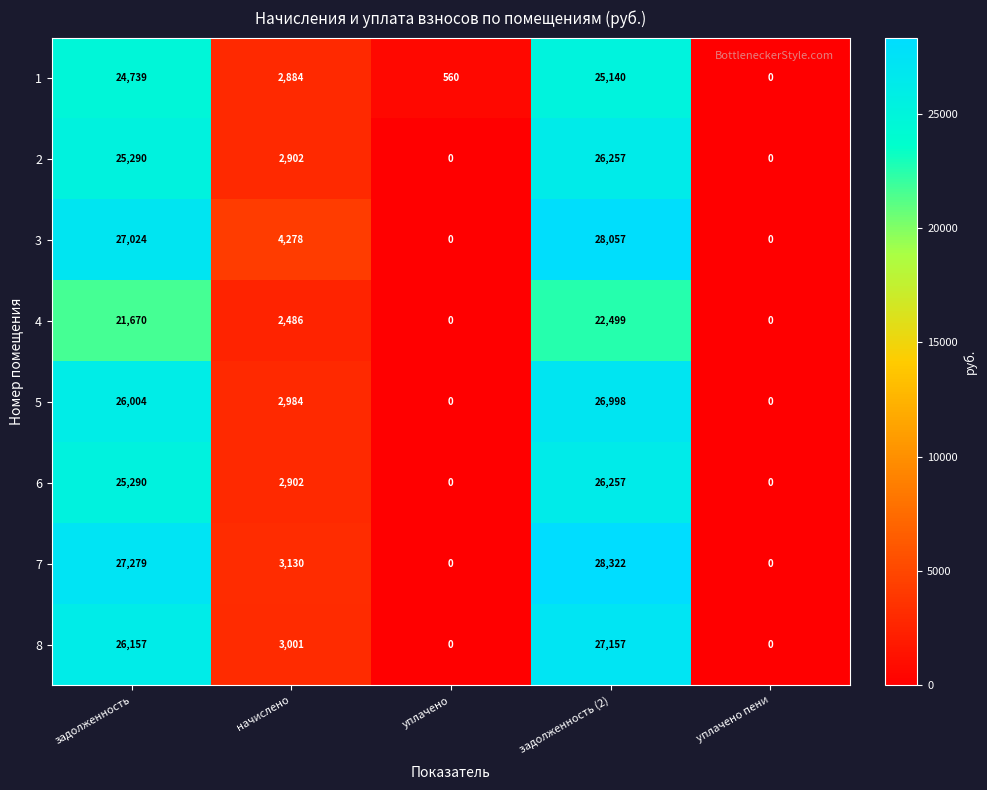

What is the average value of the 1 series?

10665